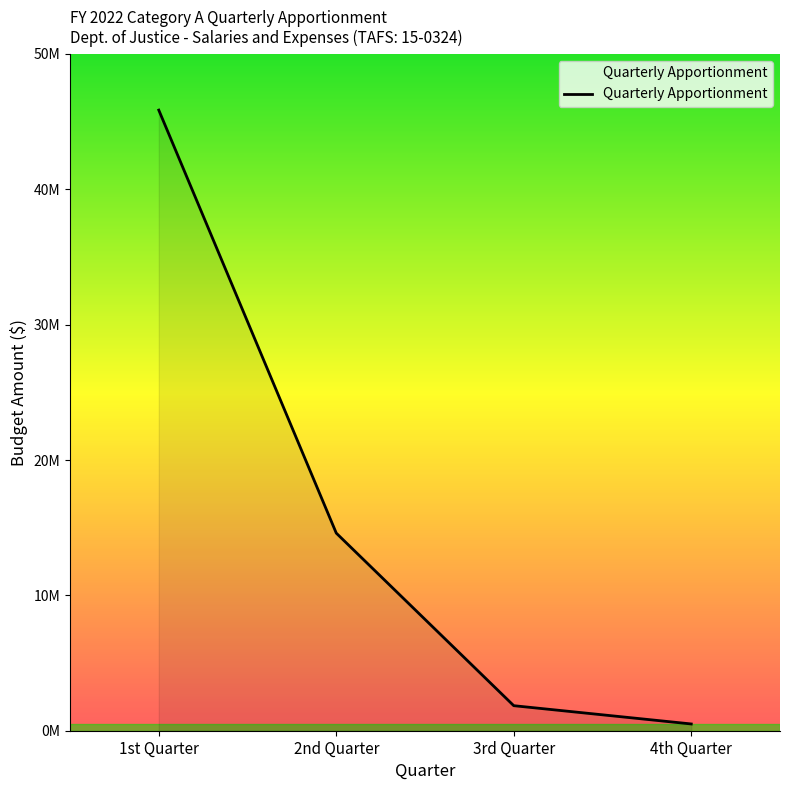

What position from the right is 3rd Quarter?

2